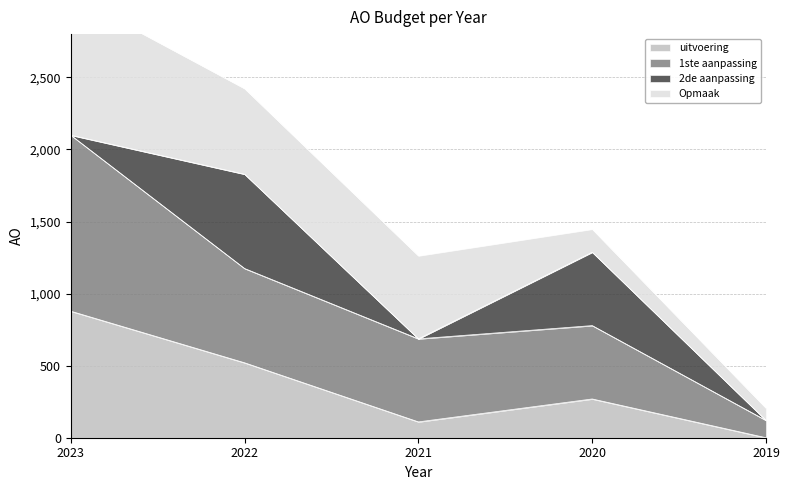

The 1ste aanpassing series shows 686 at 2021. True or false?

True